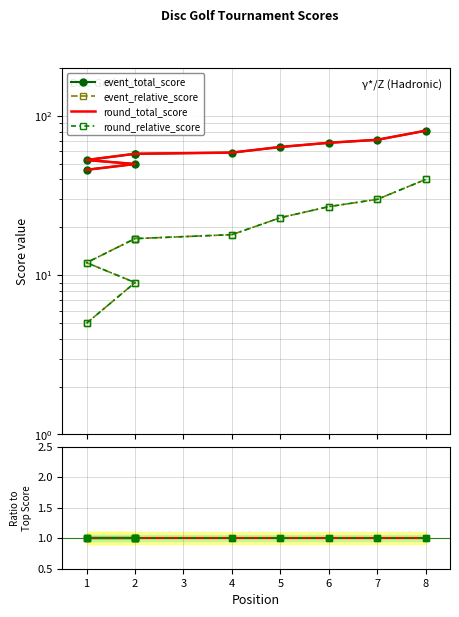

What are all the series names shown in the legend?

event_relative_score, event_total_score, round_relative_score, round_total_score